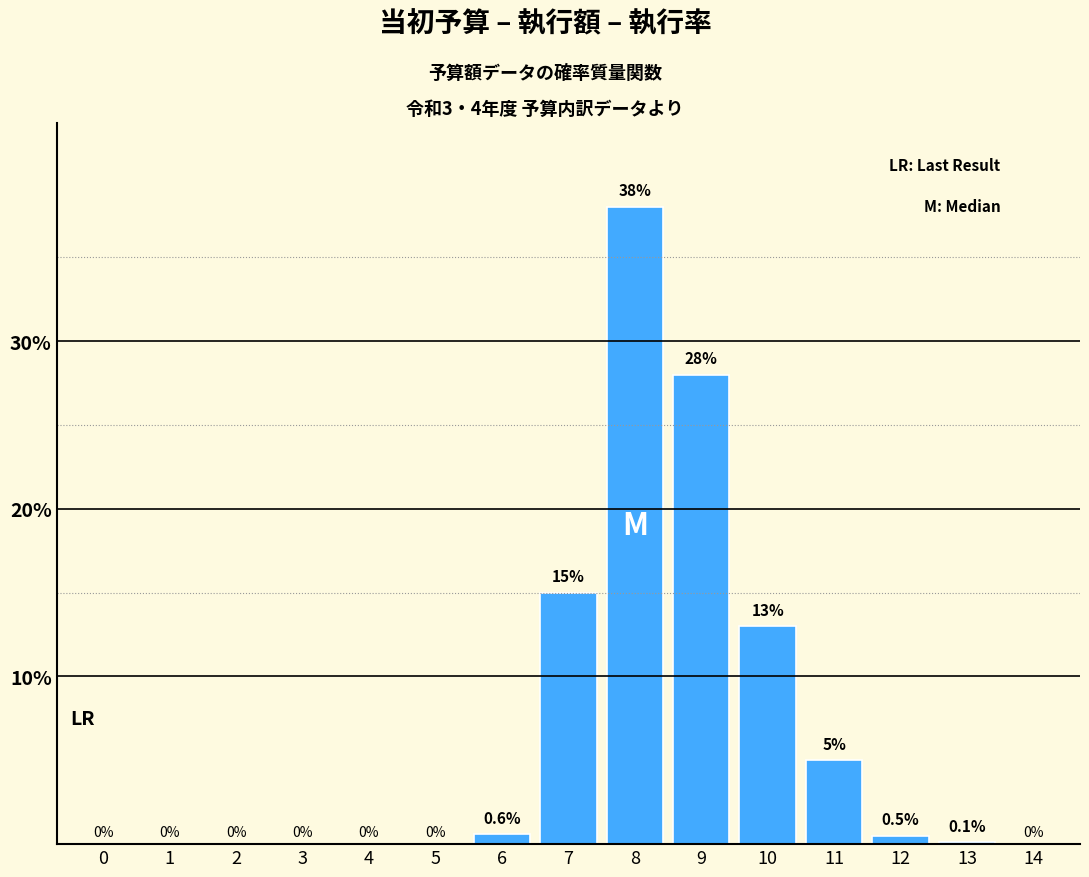

Reading right to left, transcribe all the data shown in this chart.

14=0.0	13=0.1	12=0.5	11=5.0	10=13.0	9=28.0	8=38.0	7=15.0	6=0.6	5=0.0	4=0.0	3=0.0	2=0.0	1=0.0	0=0.0